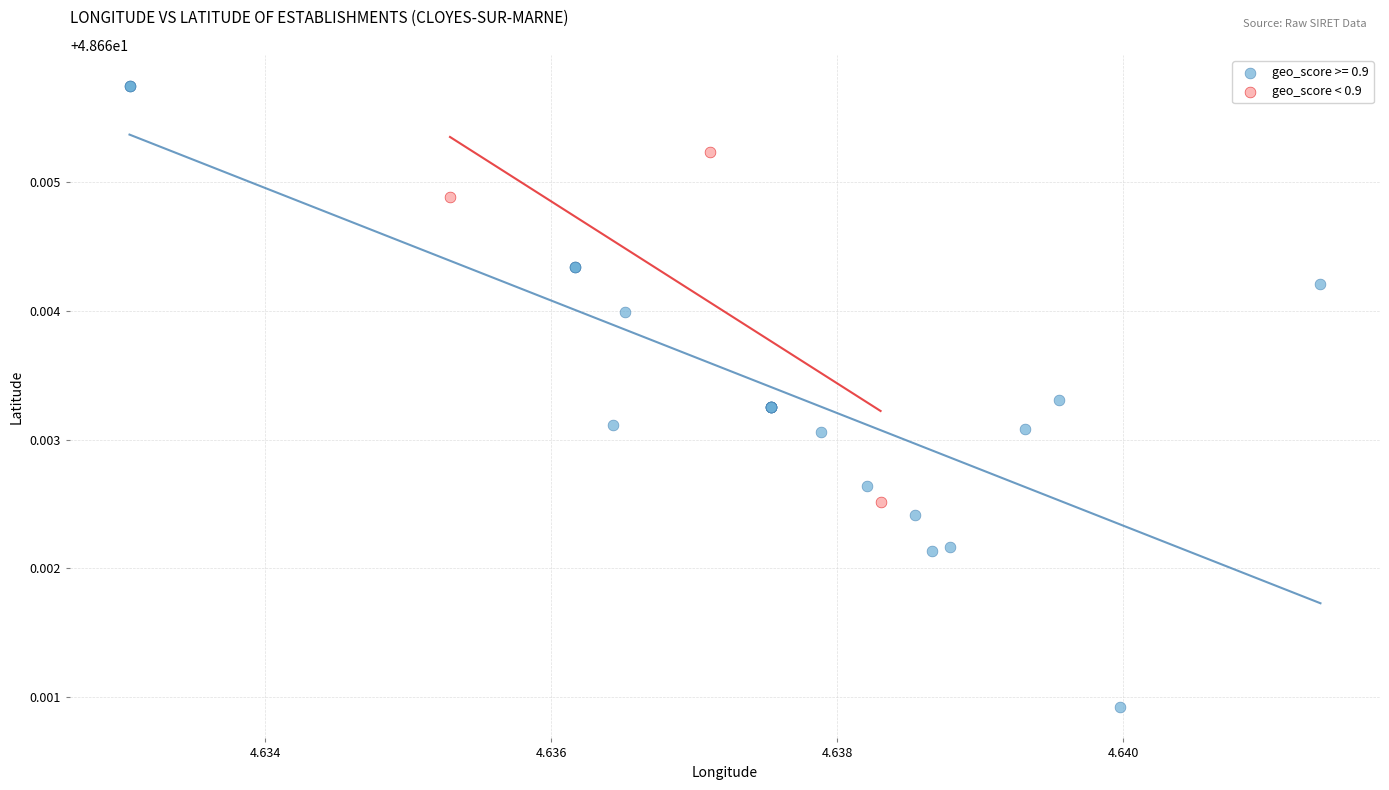

Which series reaches the maximum Y coordinate?

geo_score >= 0.9